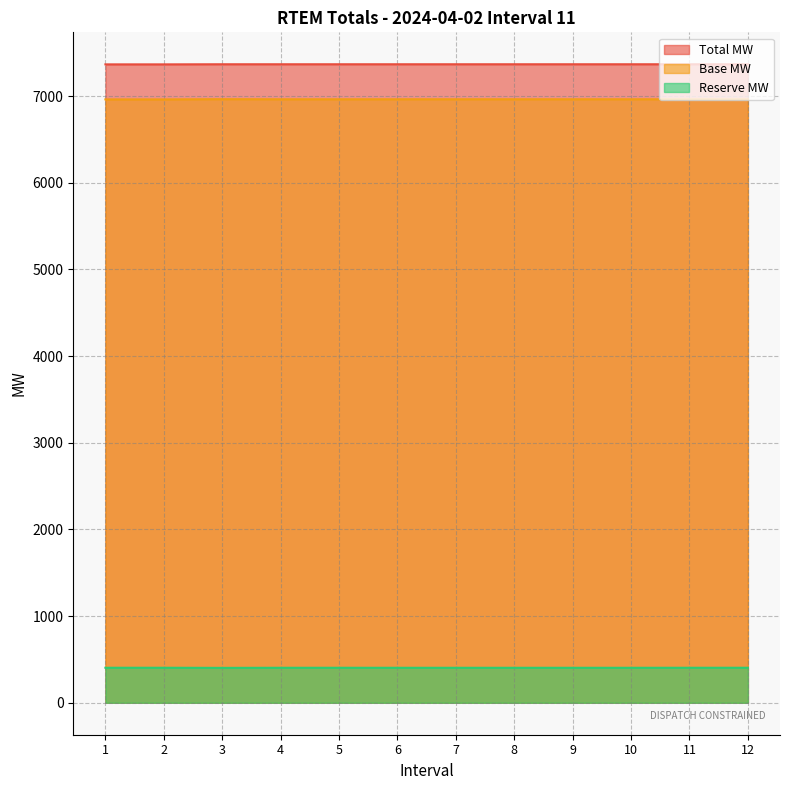

How many lines are shown in the chart?

3